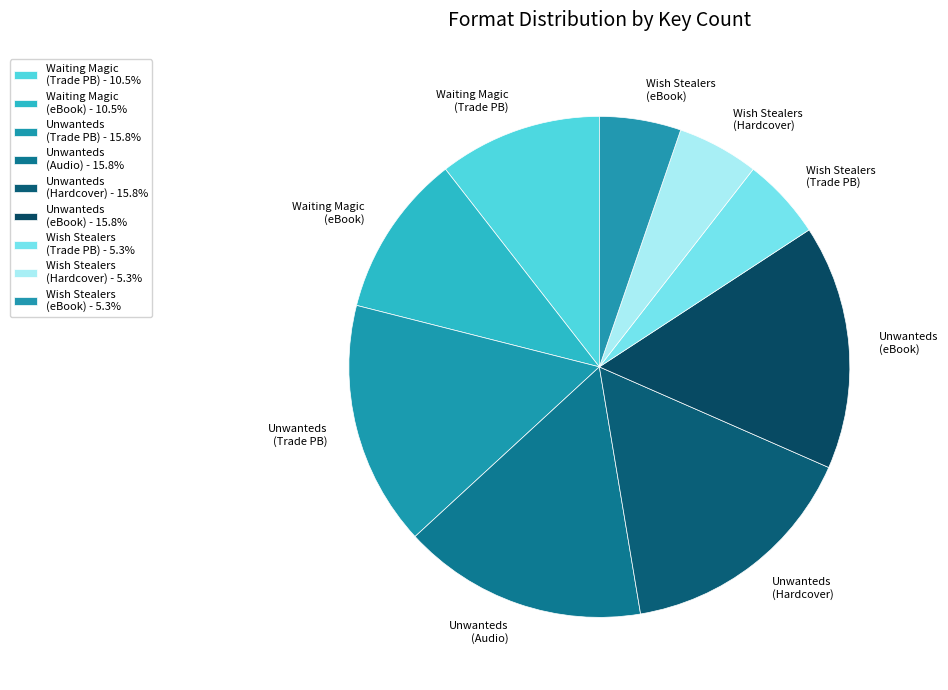

How many slices are in this pie chart?

9